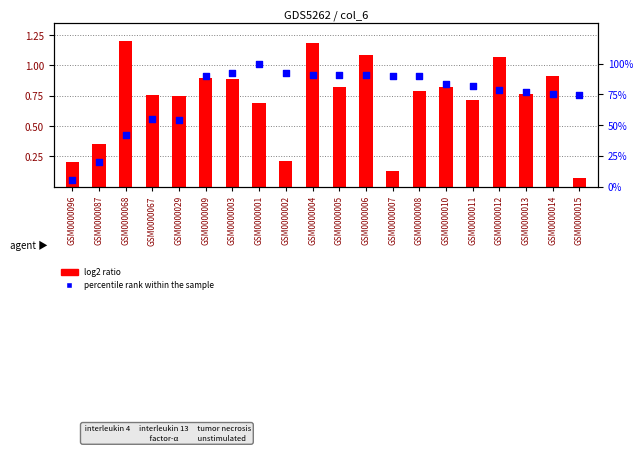

Which series has the largest Y range (max minus min)?

percentile rank within the sample